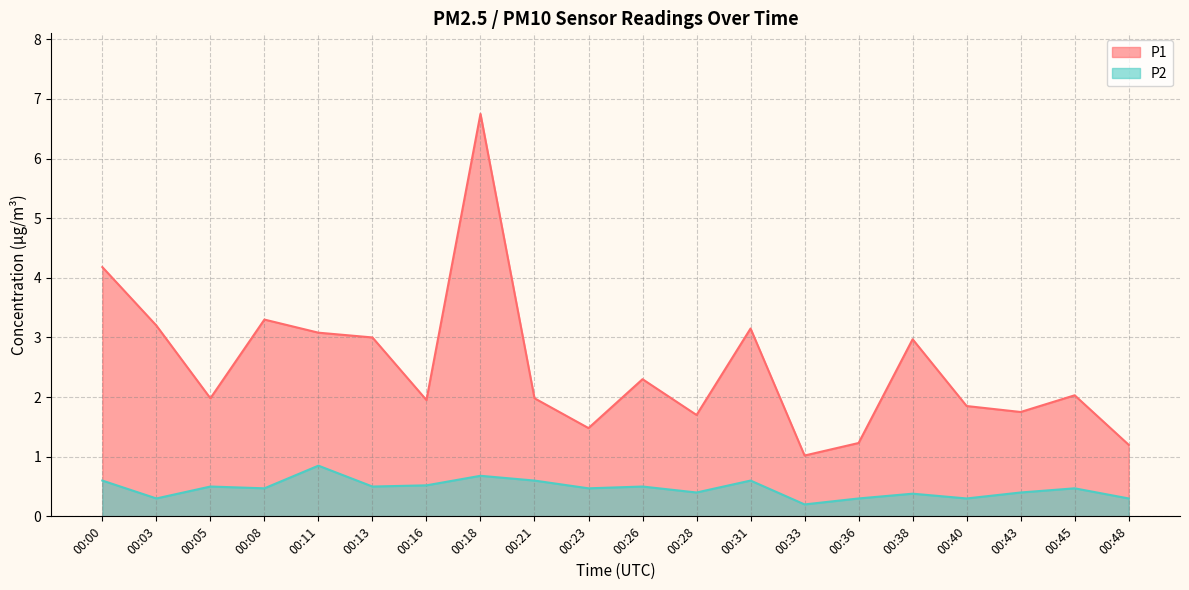

Reading left to right, what are all the values shown in this chart?

P1: 4.2	3.2	2.0	3.3	3.1	3.0	1.9	6.8	2.0	1.5	2.3	1.7	3.1	1.0	1.2	3.0	1.9	1.8	2.0	1.2
P2: 0.6	0.3	0.5	0.5	0.8	0.5	0.5	0.7	0.6	0.5	0.5	0.4	0.6	0.2	0.3	0.4	0.3	0.4	0.5	0.3